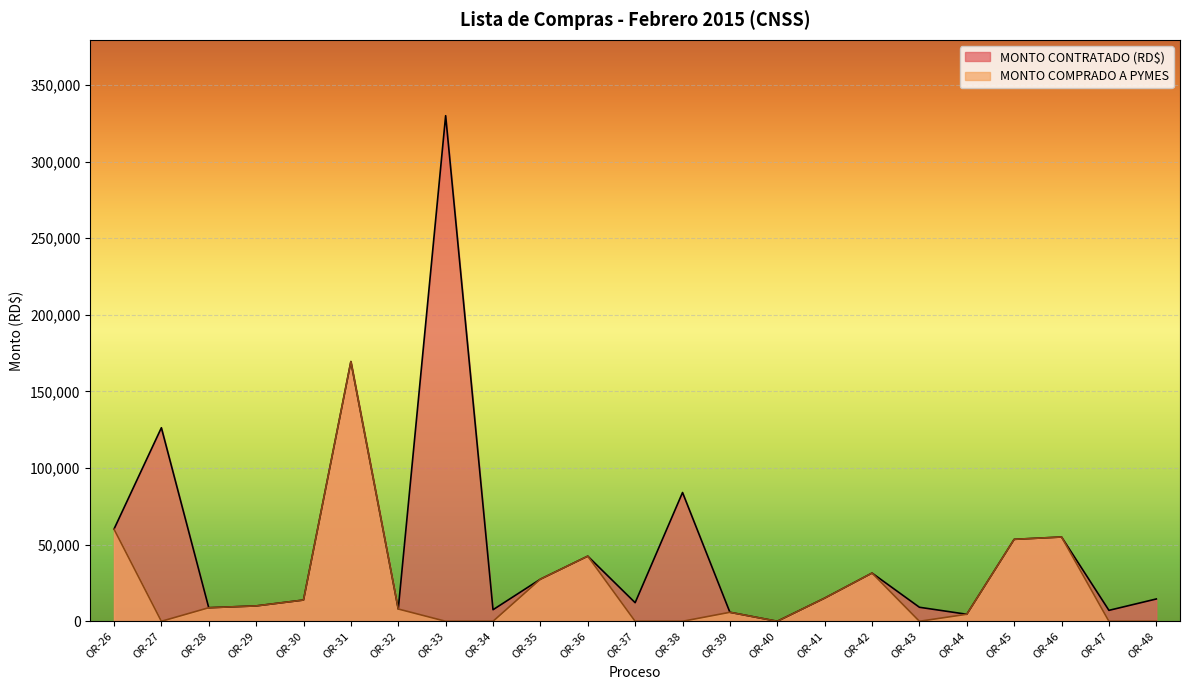

The MONTO CONTRATADO (RD$) series shows 12131.6 at OR-37. True or false?

True